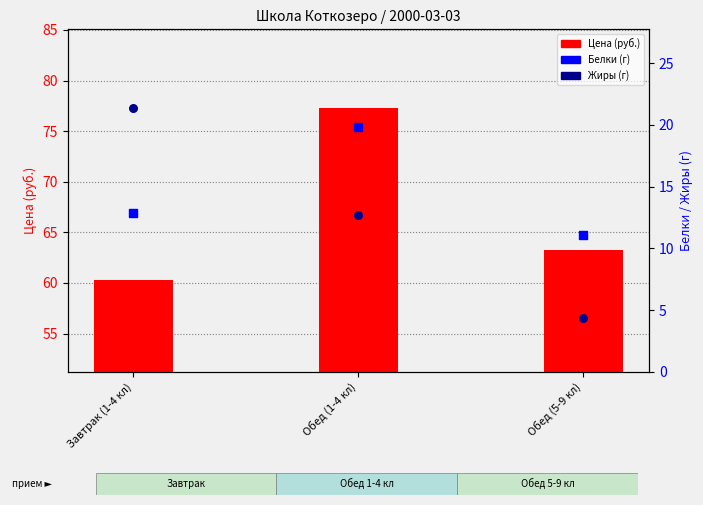

Which series contains the highest Y value?

Цена (руб.)